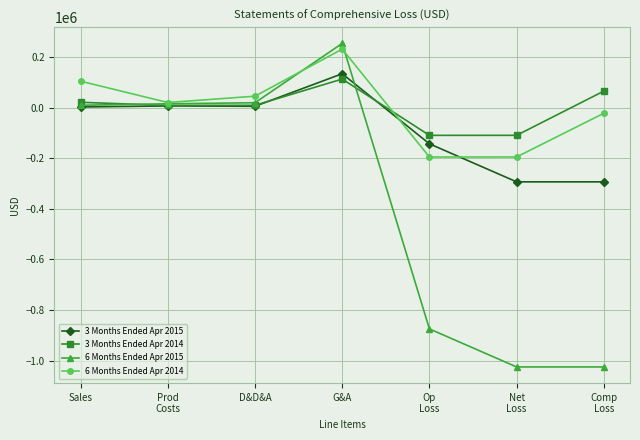

What is the total value across all series at Sales?

137344